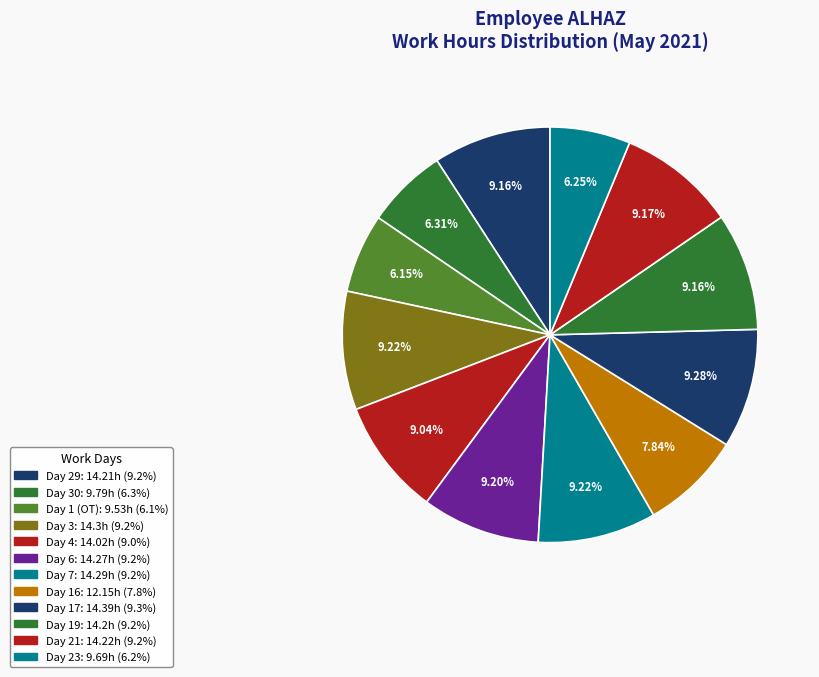

How many slices are in this pie chart?

12